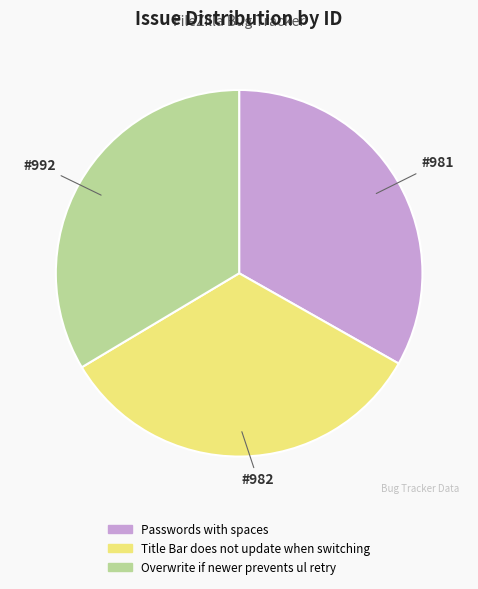

Do Overwrite if newer prevents ul retry and Passwords with spaces together represent more than half of the pie?

Yes